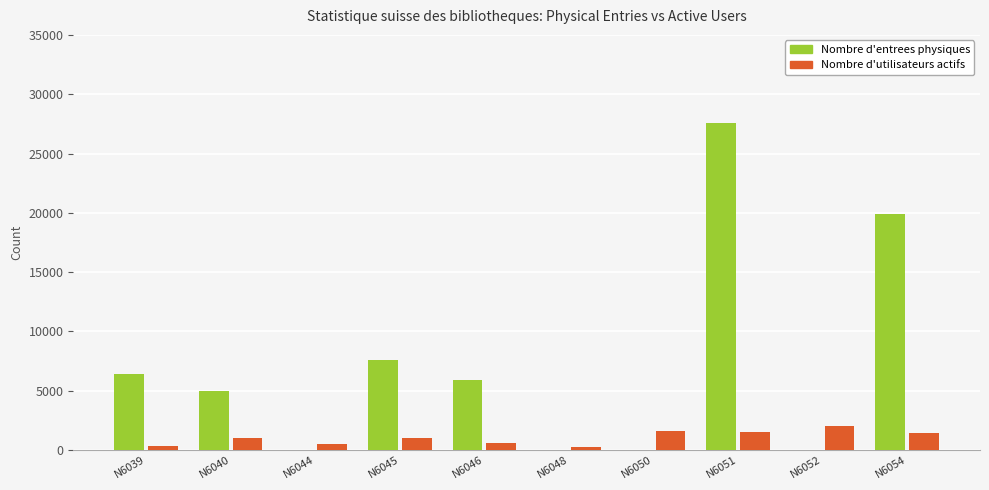

What is the sum of all Nombre d'utilisateurs actifs values?

10254